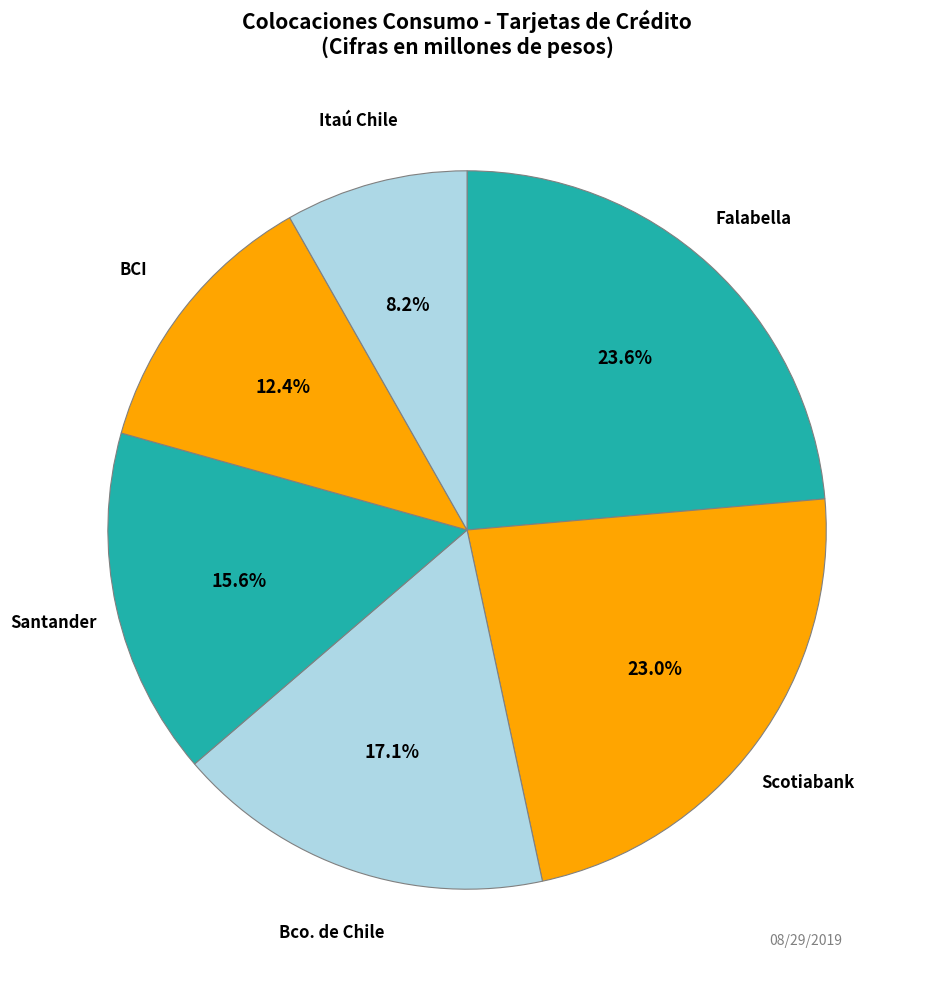

What is the total percentage of Scotiabank and Itaú Chile?

31.2%